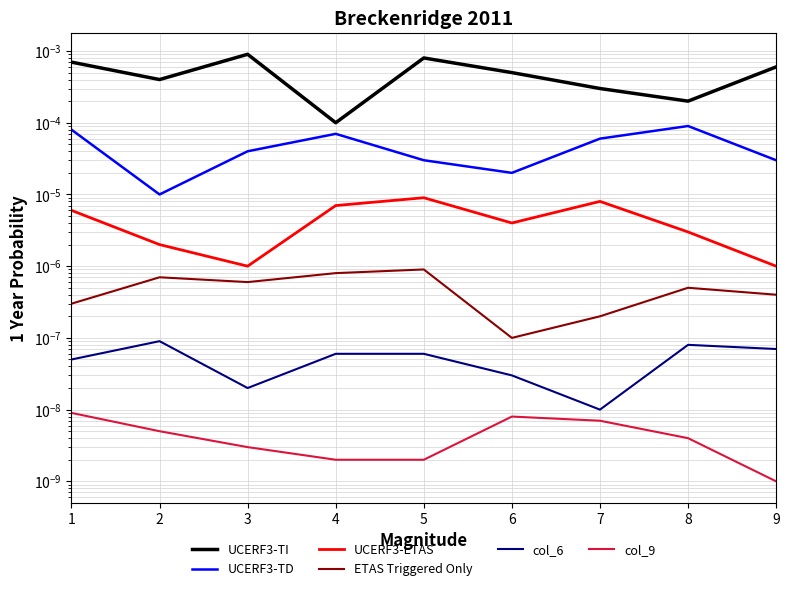

Is it true that UCERF3-TI equals 0.0 at 9?

False